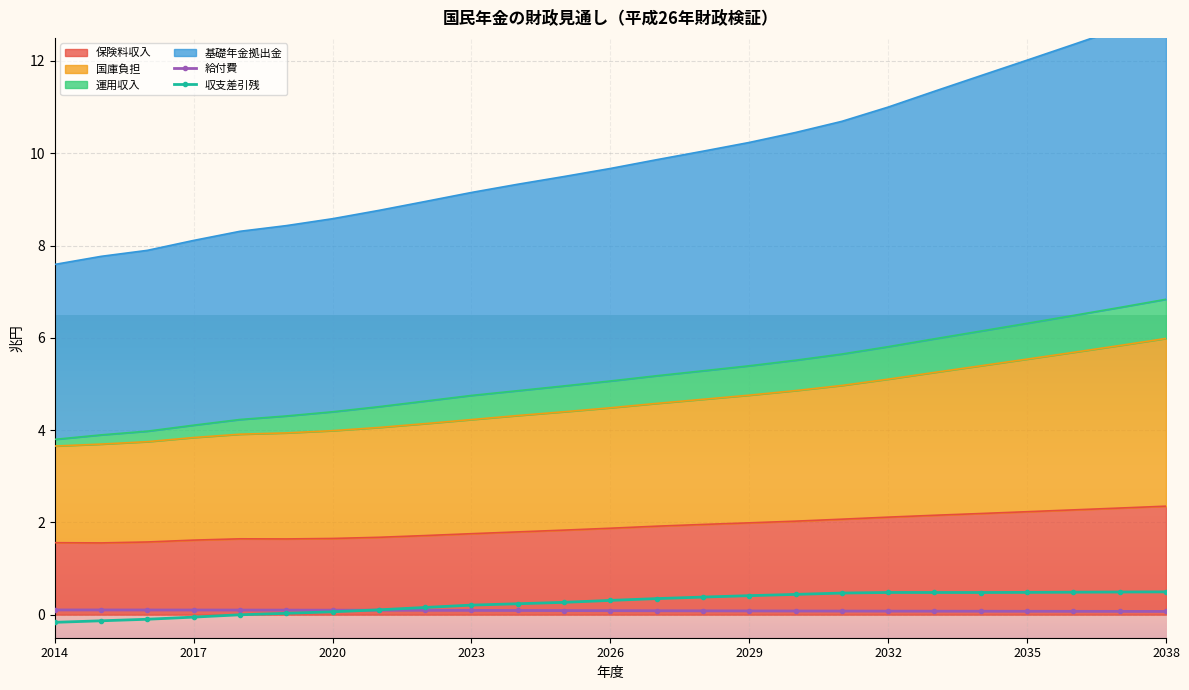

The 給付費 series shows 0.1 at 2029. True or false?

True